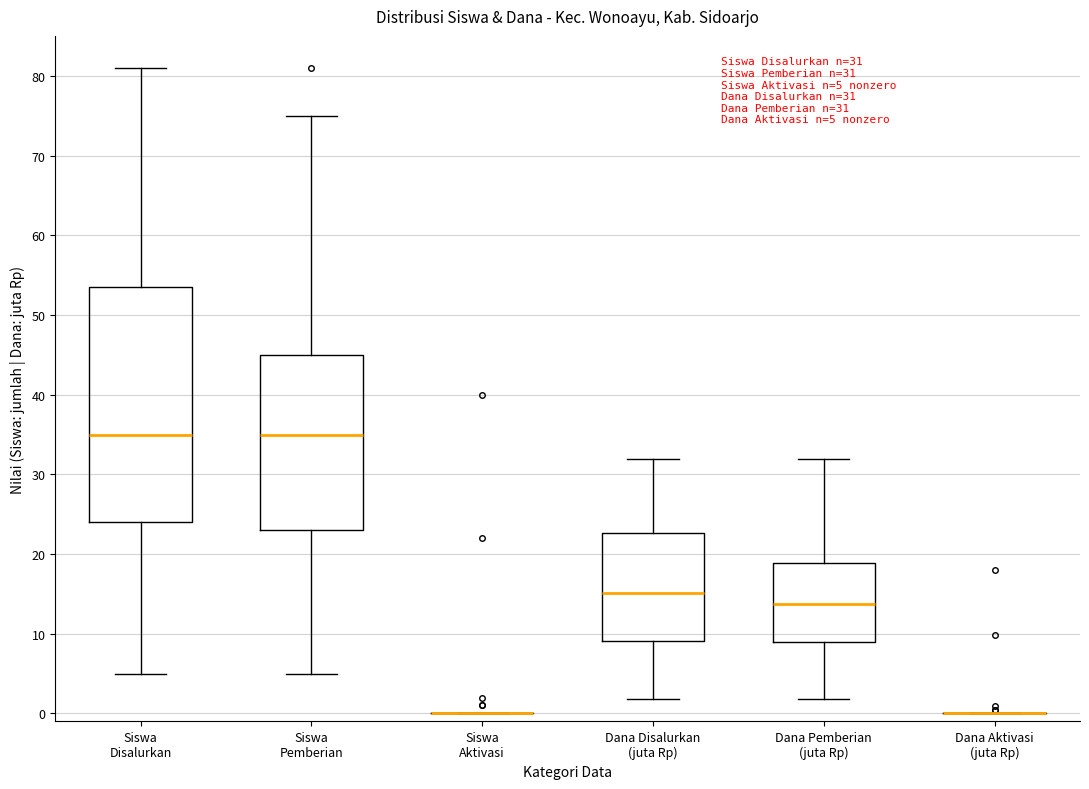

Which box is the tallest, from its lower edge to its upper edge?

Siswa Disalurkan